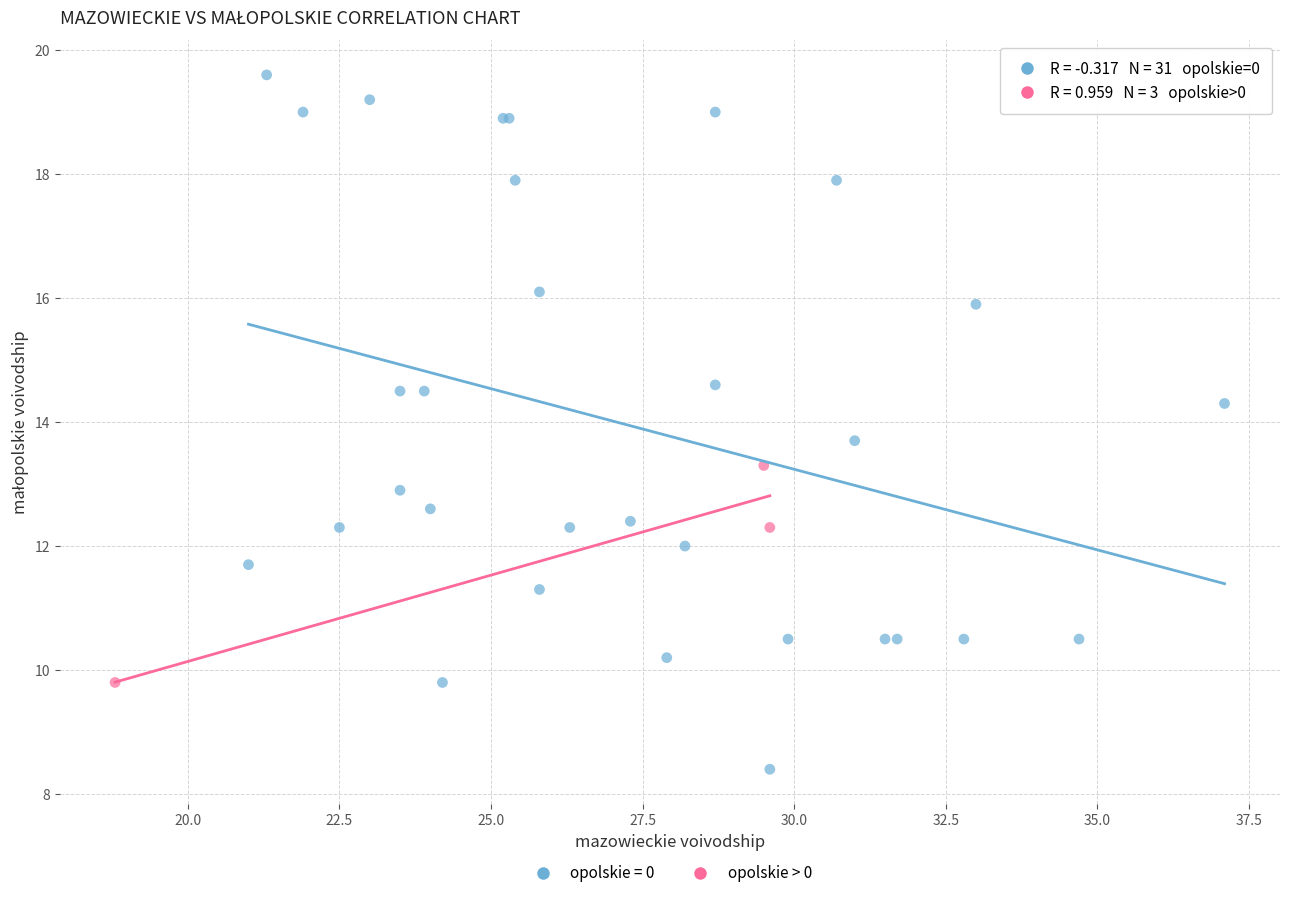

Which series reaches the maximum Y coordinate?

opolskie = 0